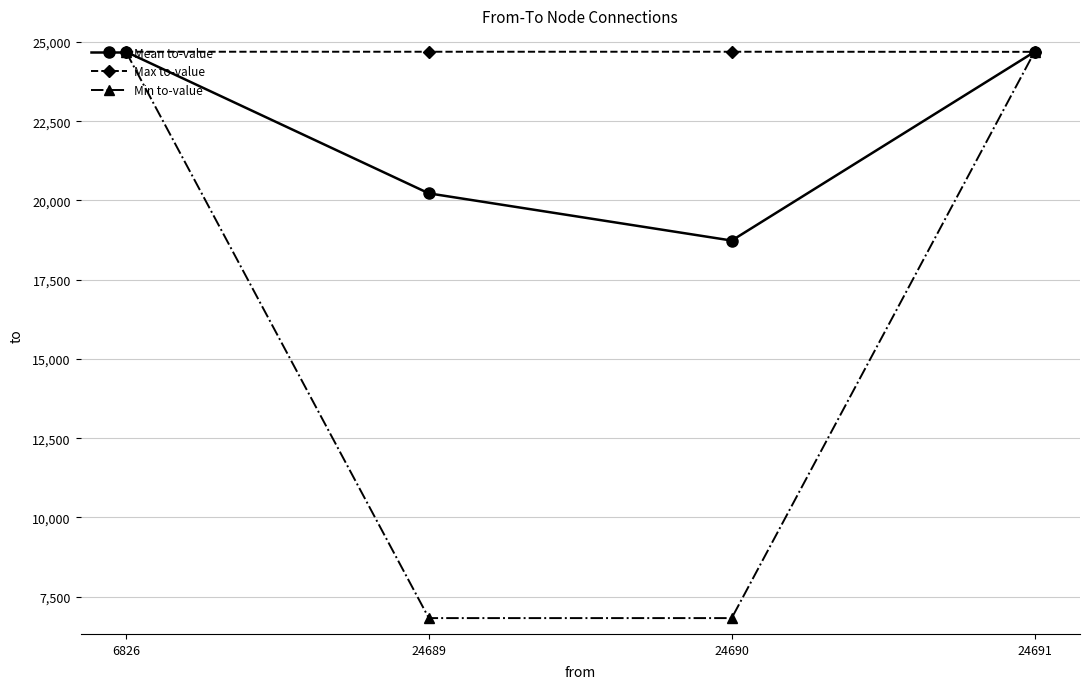

Which series changed the most between 6826 and 24690?

Min to-value